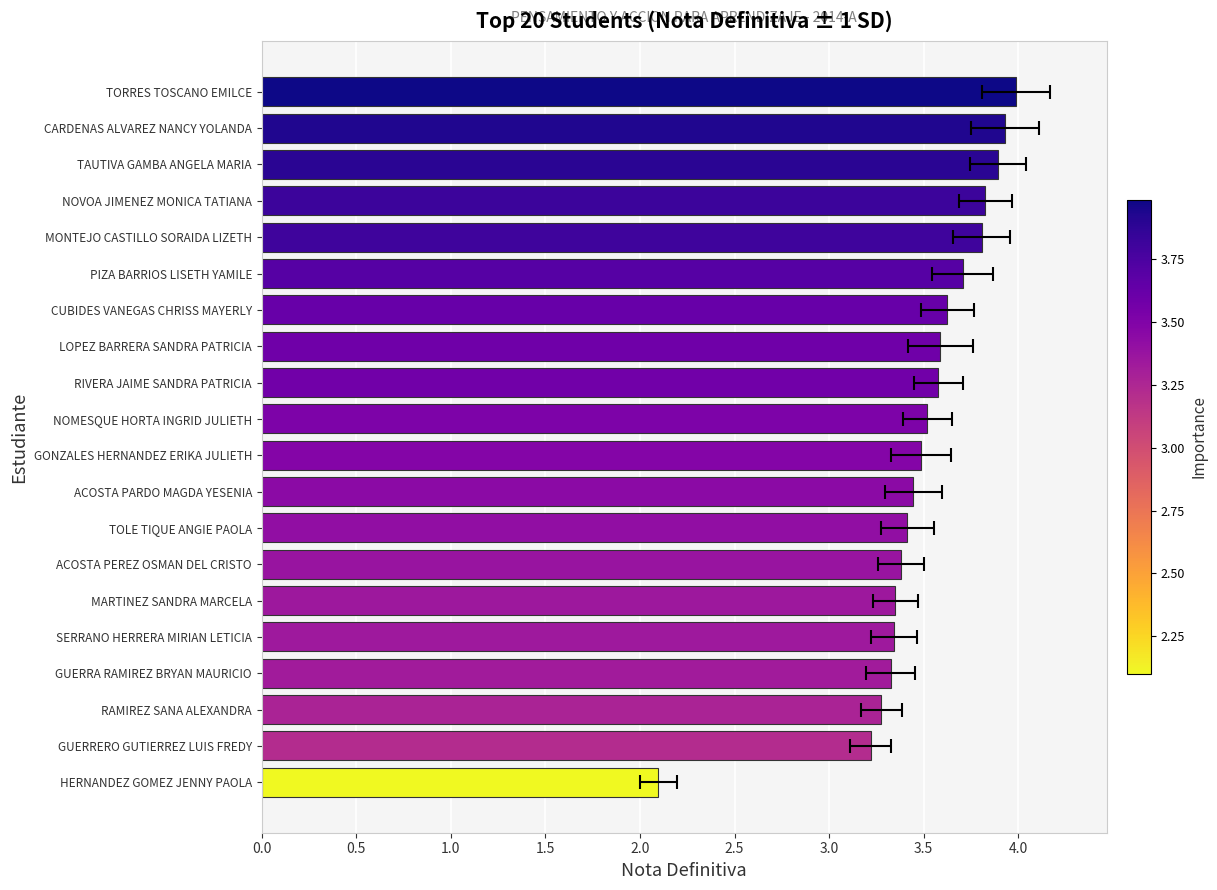

The chart shows a value of 3.8 at MONTEJO CASTILLO SORAIDA LIZETH. True or false?

True